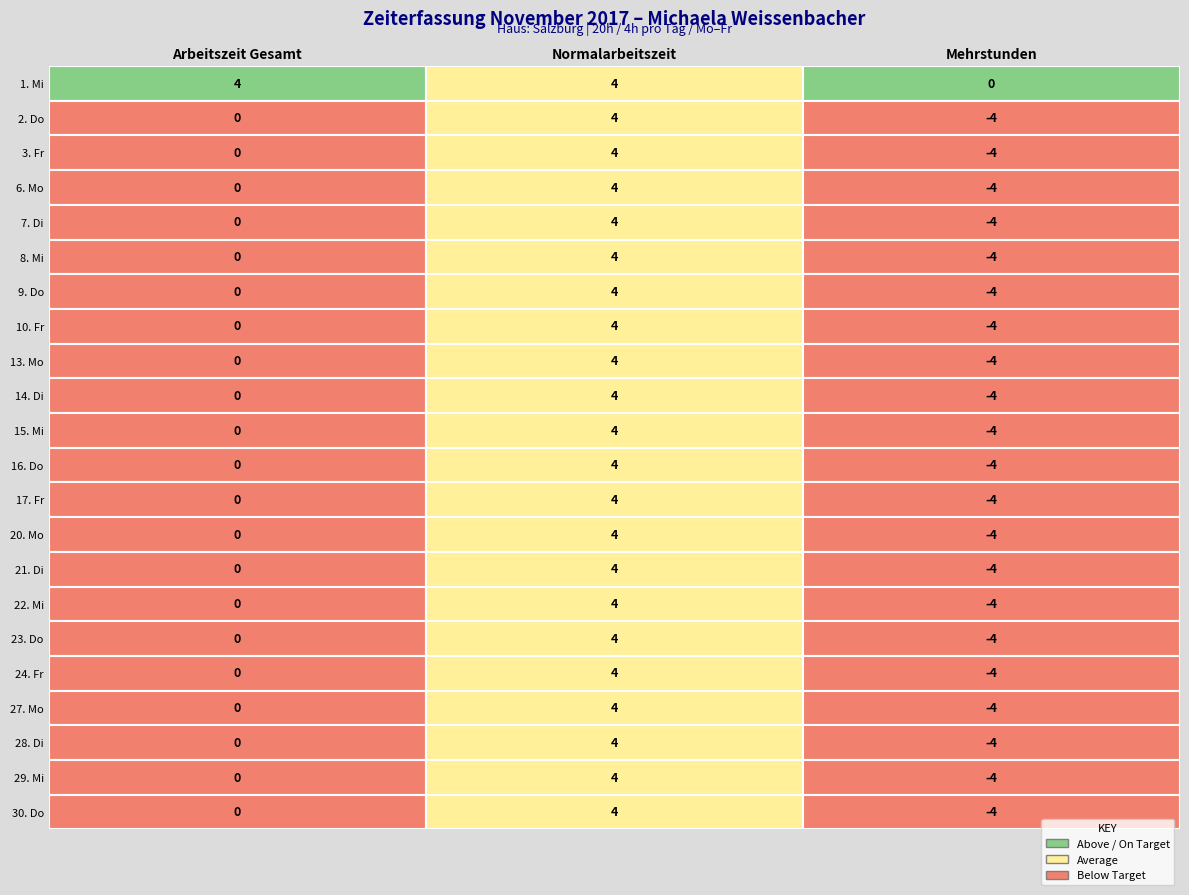

Reading left to right, what are all the values shown in this chart?

Arbeitszeit Gesamt: 0=4	1=0	2=0	3=0	4=0	5=0	6=0	7=0	8=0	9=0	10=0	11=0	12=0	13=0	14=0	15=0	16=0	17=0	18=0	19=0	20=0	21=0
Normalarbeitszeit: 0=4	1=4	2=4	3=4	4=4	5=4	6=4	7=4	8=4	9=4	10=4	11=4	12=4	13=4	14=4	15=4	16=4	17=4	18=4	19=4	20=4	21=4
Mehrstunden: 0=0	1=-4	2=-4	3=-4	4=-4	5=-4	6=-4	7=-4	8=-4	9=-4	10=-4	11=-4	12=-4	13=-4	14=-4	15=-4	16=-4	17=-4	18=-4	19=-4	20=-4	21=-4